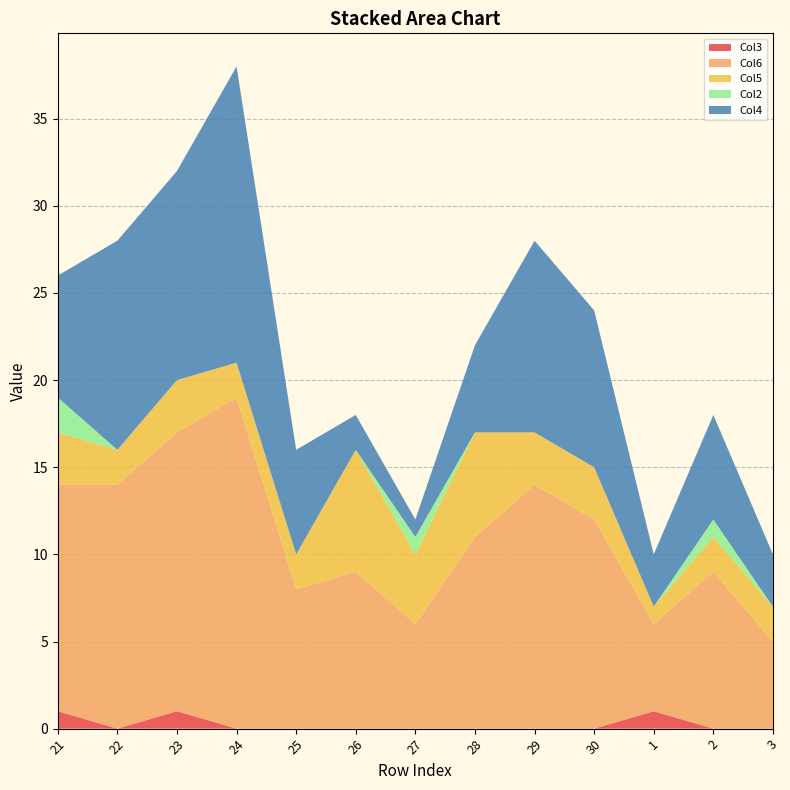

Reading left to right, transcribe all the data shown in this chart.

Col3: 1	0	1	0	0	0	0	0	0	0	1	0	0
Col6: 13	14	16	19	8	9	6	11	14	12	5	9	5
Col5: 3	2	3	2	2	7	4	6	3	3	1	2	2
Col2: 2	0	0	0	0	0	1	0	0	0	0	1	0
Col4: 7	12	12	17	6	2	1	5	11	9	3	6	3